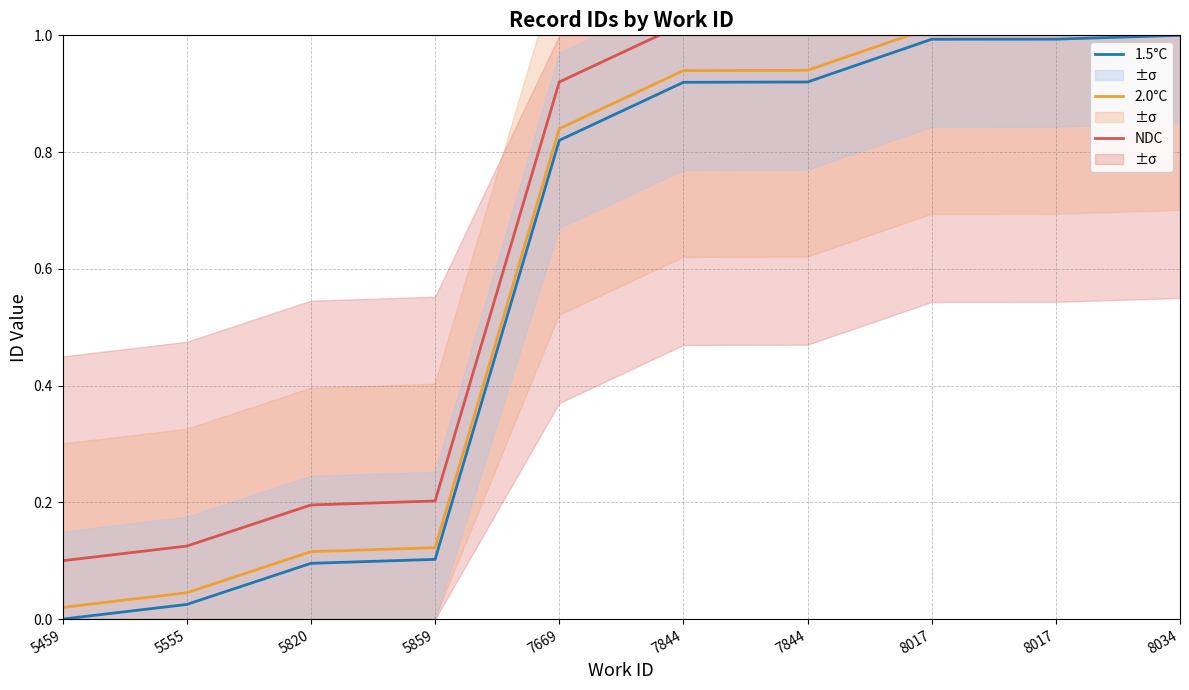

Which category has the highest value in the NDC series?

8034